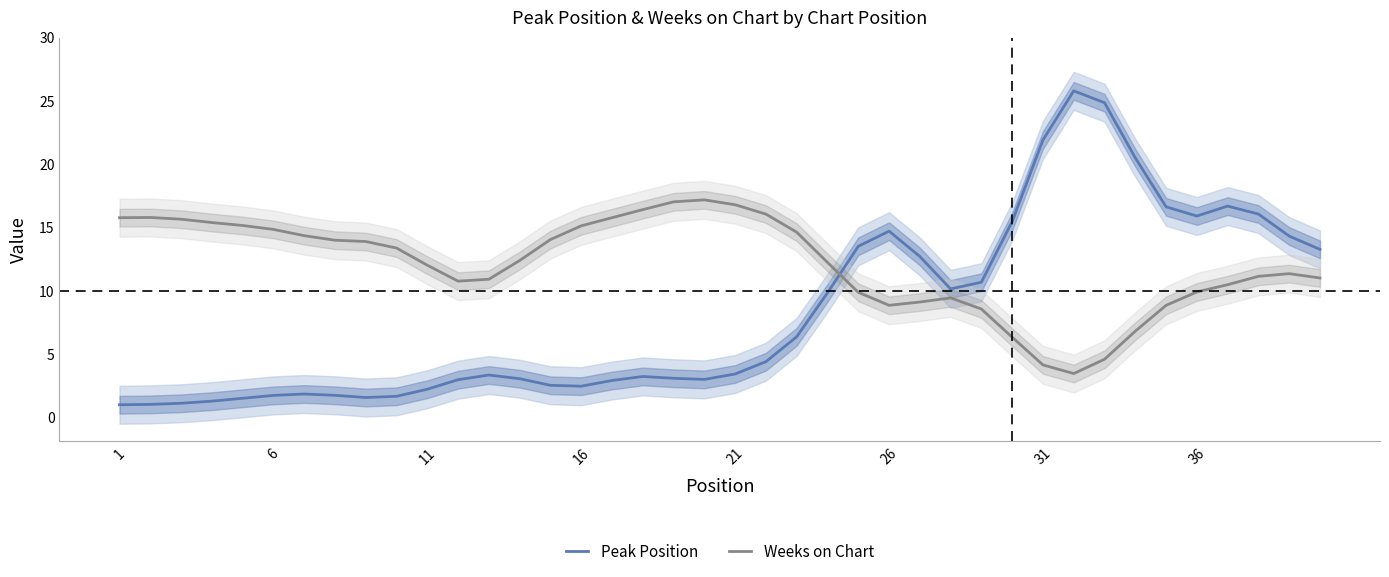

How many intersections are there between Weeks on Chart and Peak Position?

1